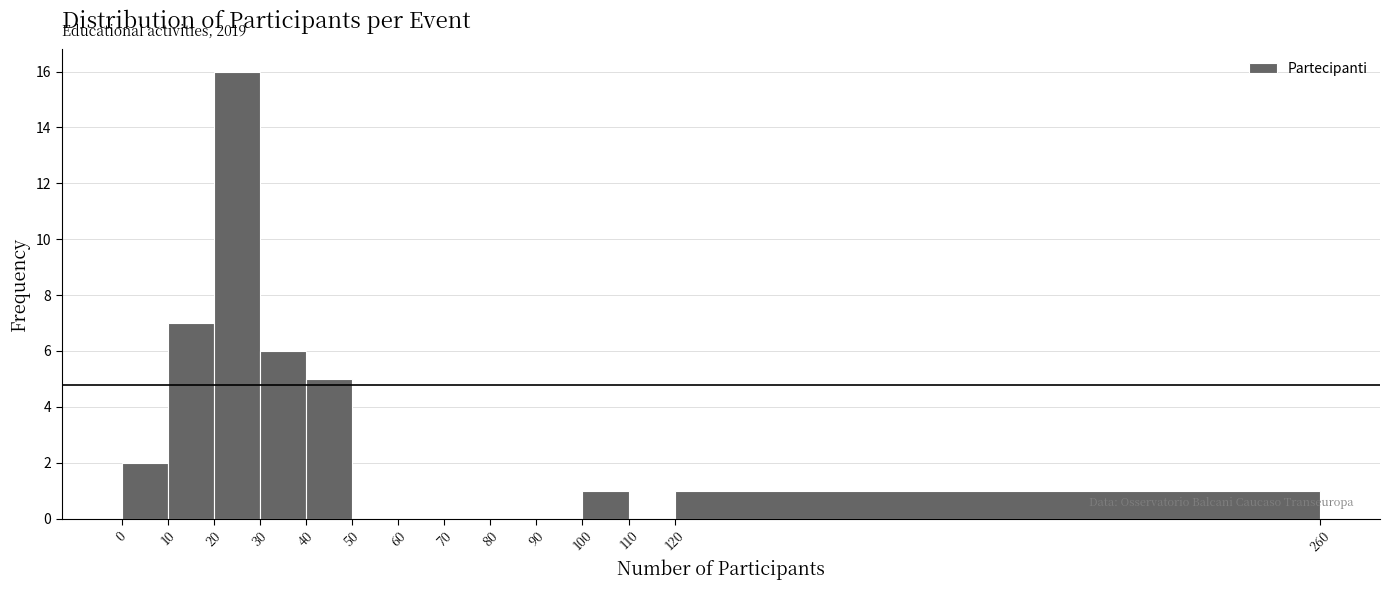

Over which range of the x-axis is the bar tallest?

20 to 30